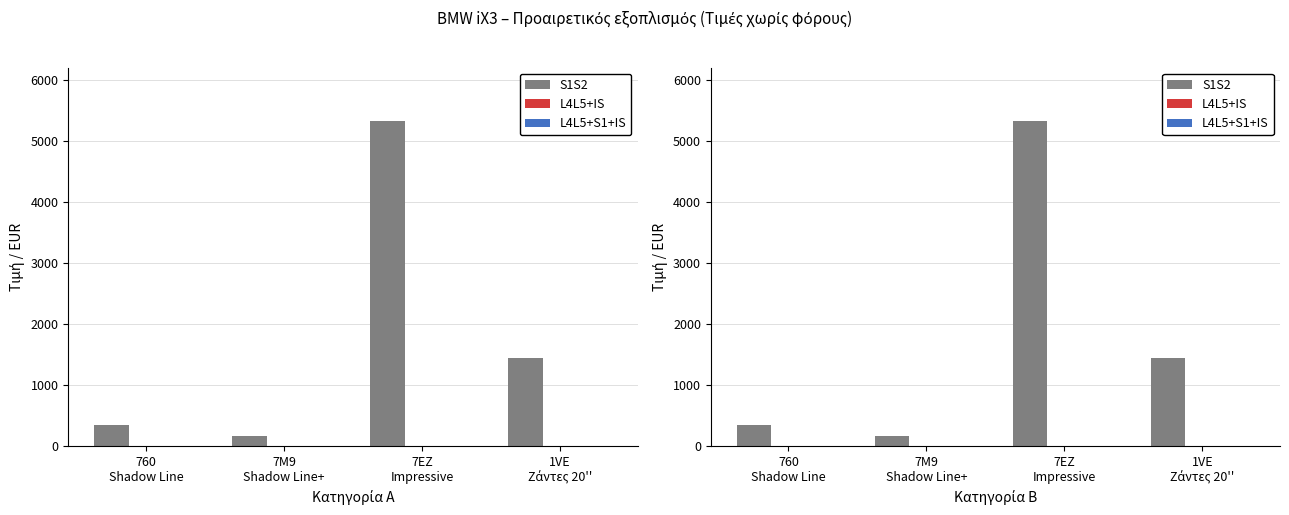

The L4L5+S1+IS series shows 0.0 at 7EZ
Impressive. True or false?

True